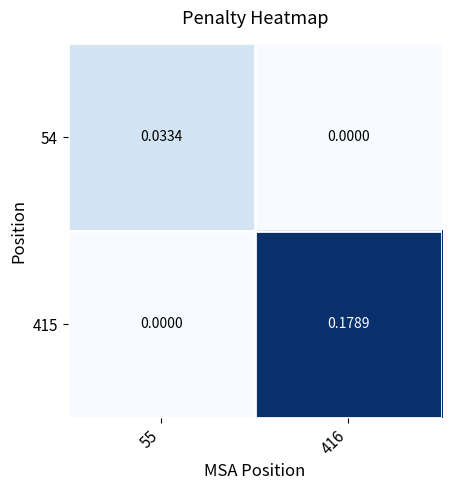

Is the value of 415 at 416 greater than the value of 54 at 416?

Yes